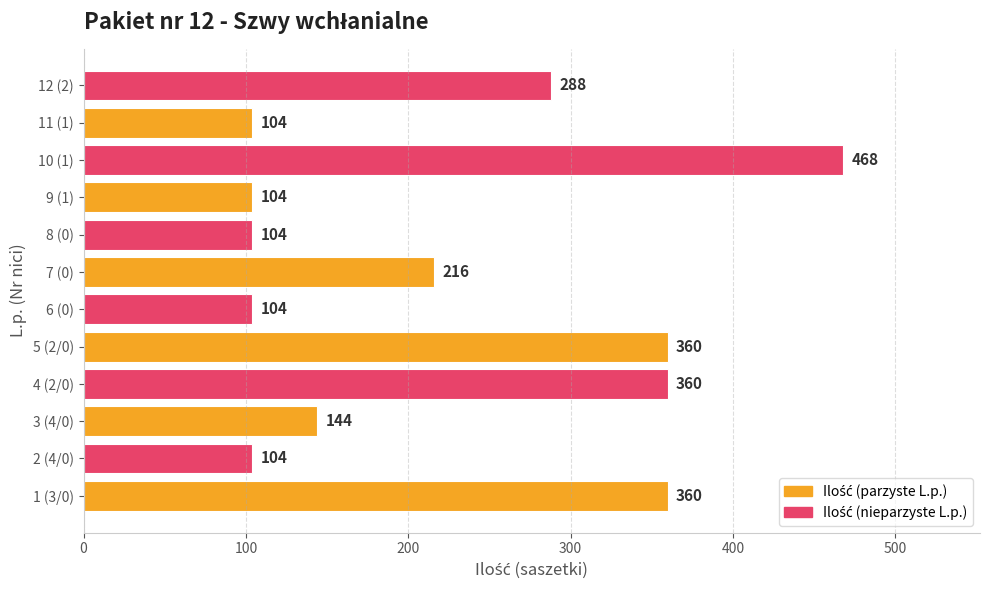

Is it true that the value at 4 (2/0) is 514?

False